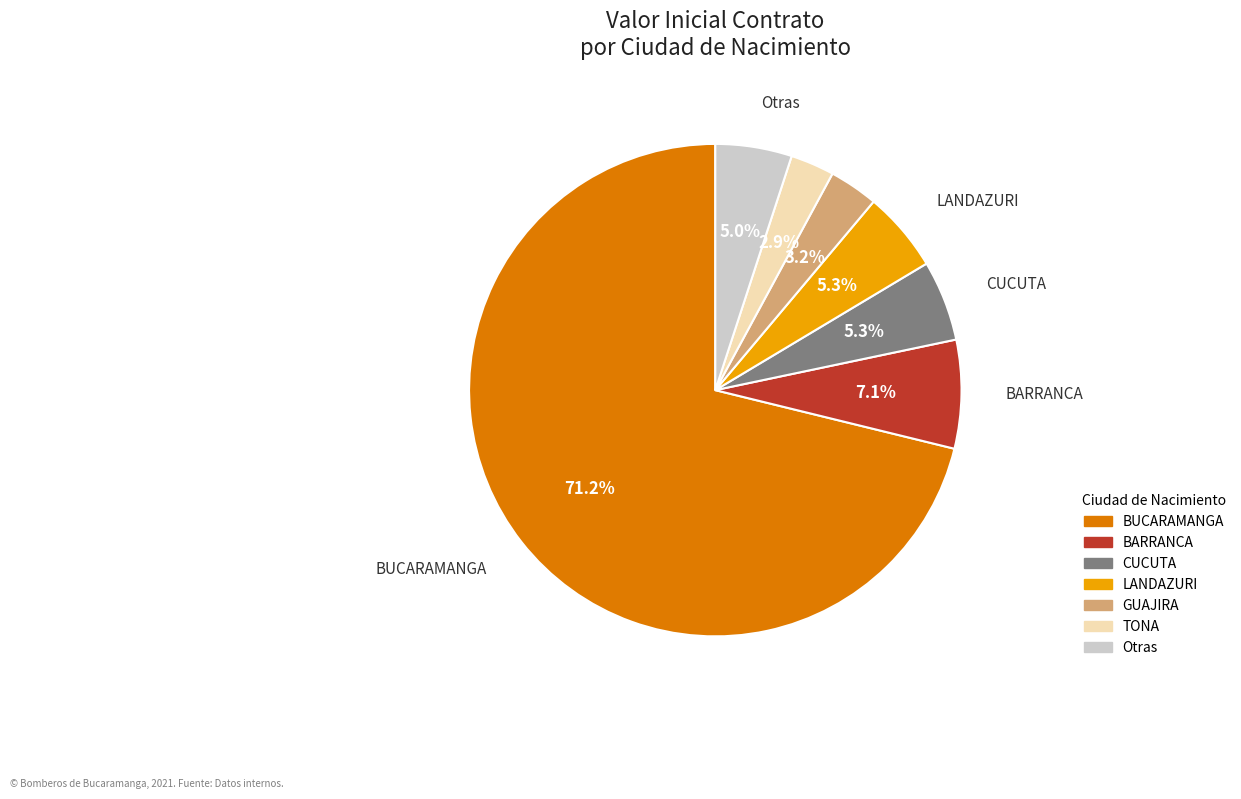

Does any single category account for the majority?

Yes